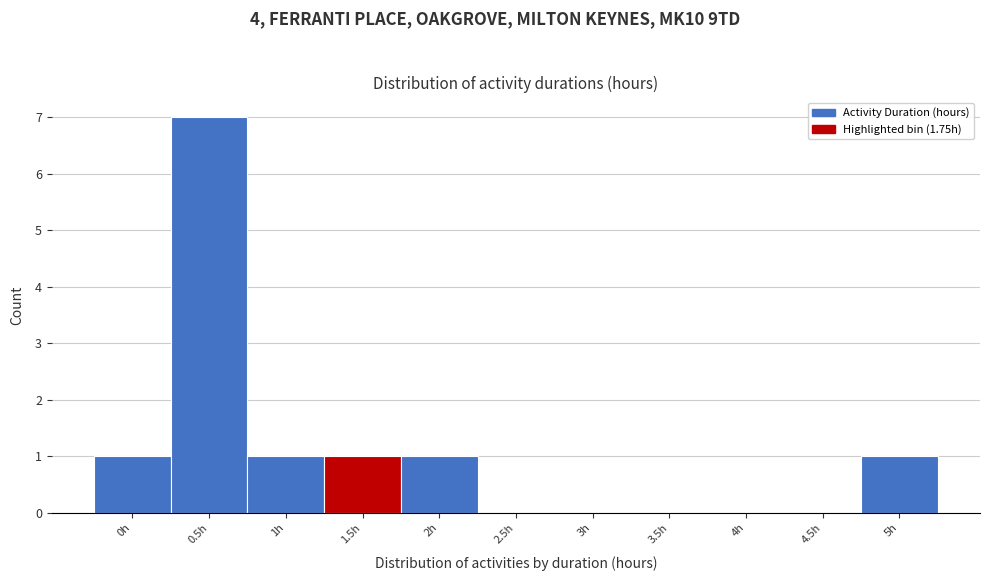

Reading left to right, transcribe all the data shown in this chart.

0h=1	0.5h=7	1h=1	1.5h=1	2h=1	2.5h=0	3h=0	3.5h=0	4h=0	4.5h=0	5h=1